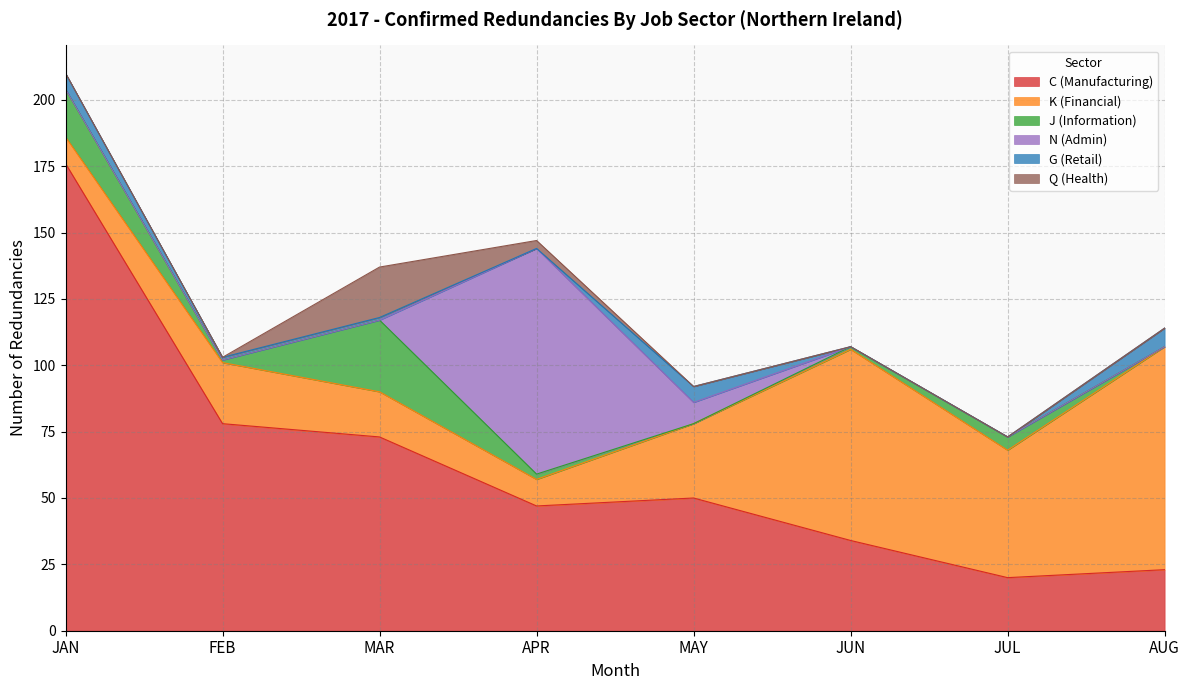

What is the average value of the K (Financial) series?

36